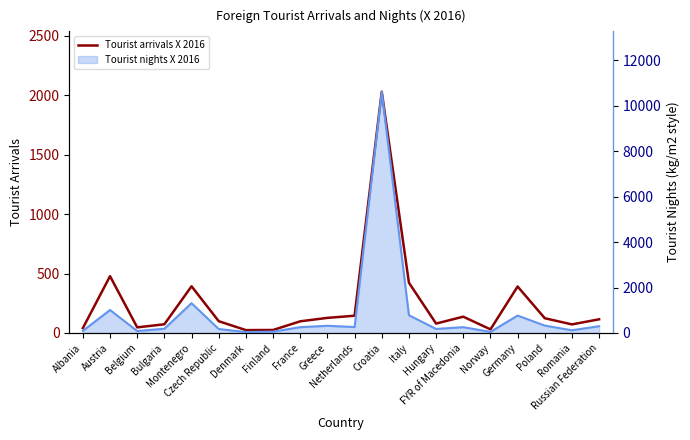

The chart shows a value of 42 at Norway. True or false?

False